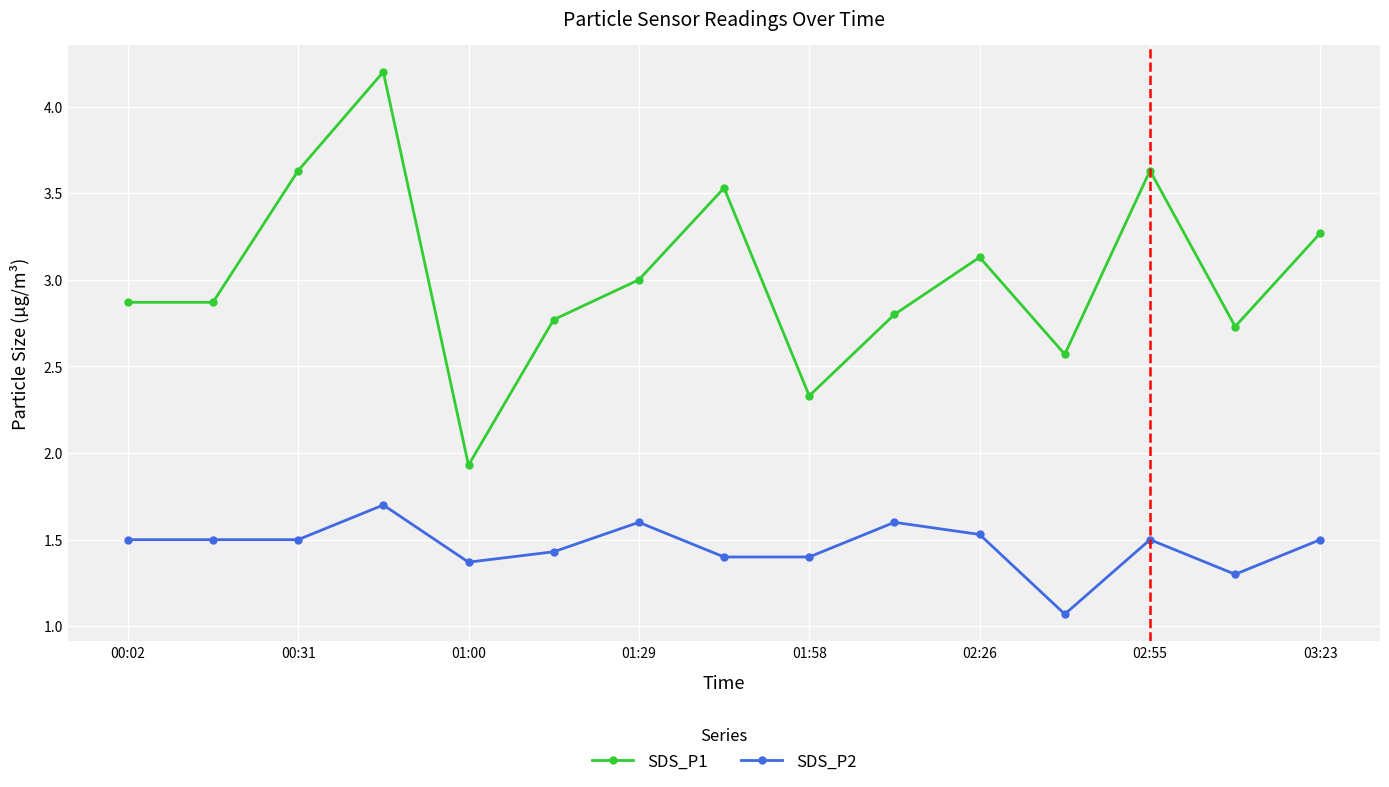

How many categories are shown in the chart?

15